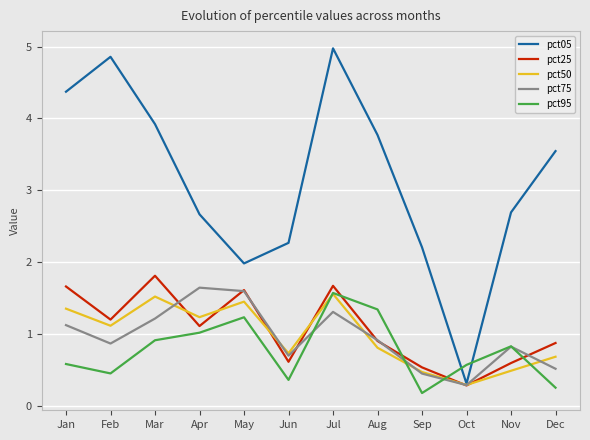

What is the difference between the highest and lowest values at Nov?

2.2